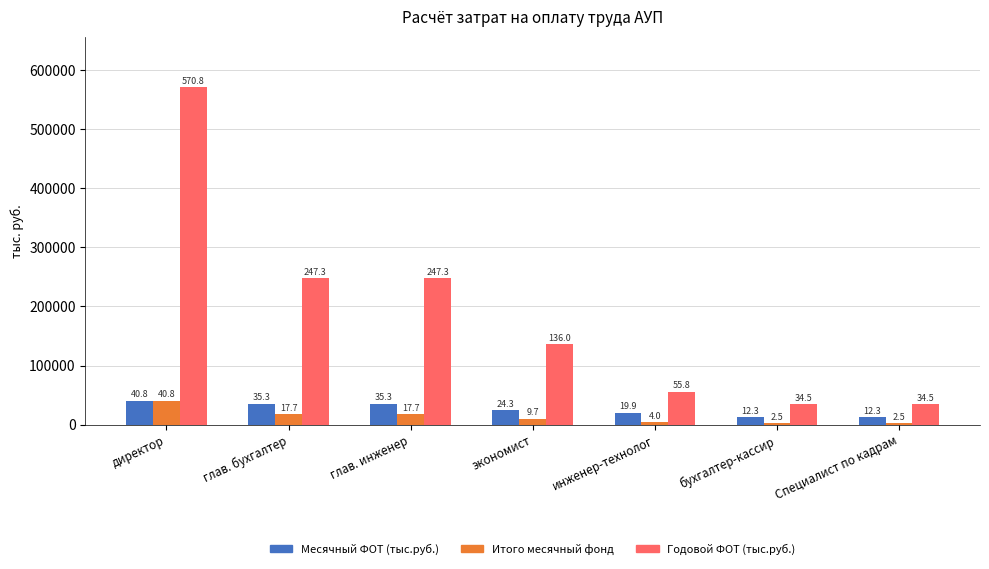

At инженер-технолог, list the series in order from smallest to largest.

Итого месячный фонд, Месячный ФОТ (тыс.руб.), Годовой ФОТ (тыс.руб.)